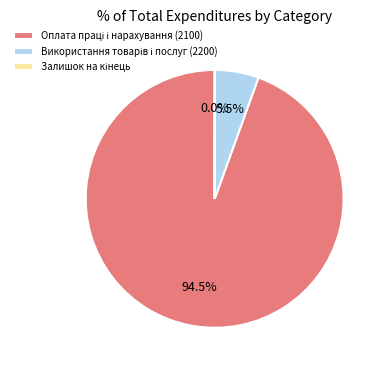

Does any single category account for the majority?

Yes